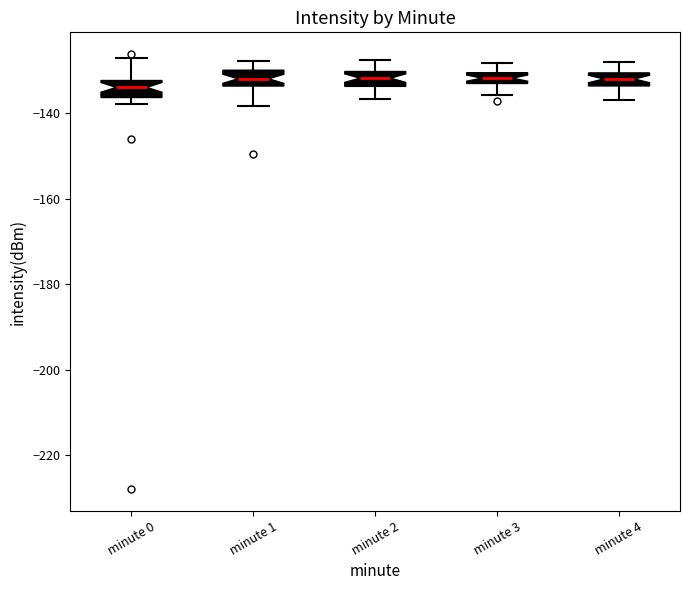

Where does the lower whisker of the box for minute 4 end on the y-axis? The values are not printed on the chart, so give them approximately, as read against the axis.

-136